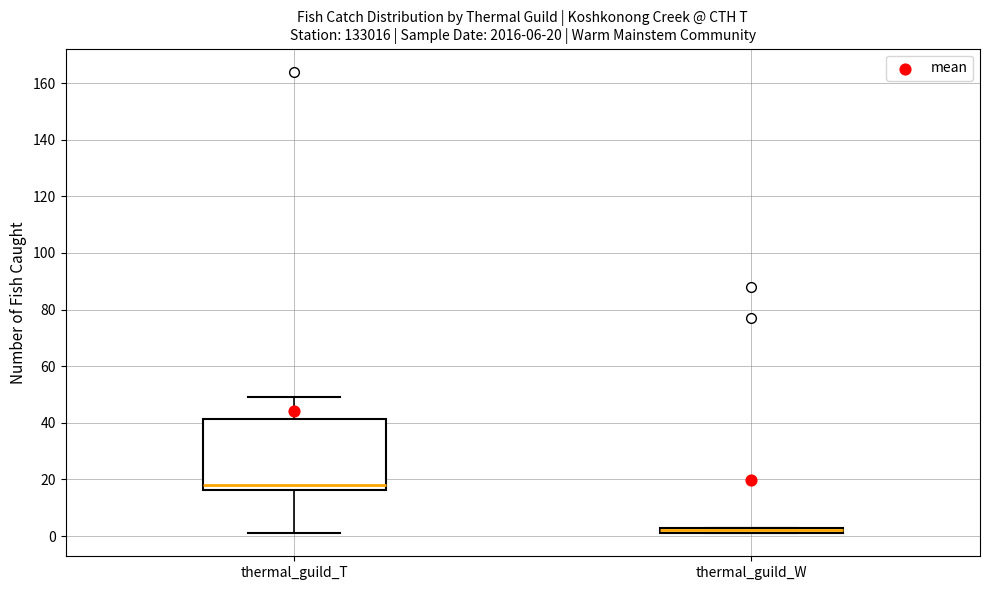

Which box is the tallest, from its lower edge to its upper edge?

thermal_guild_T